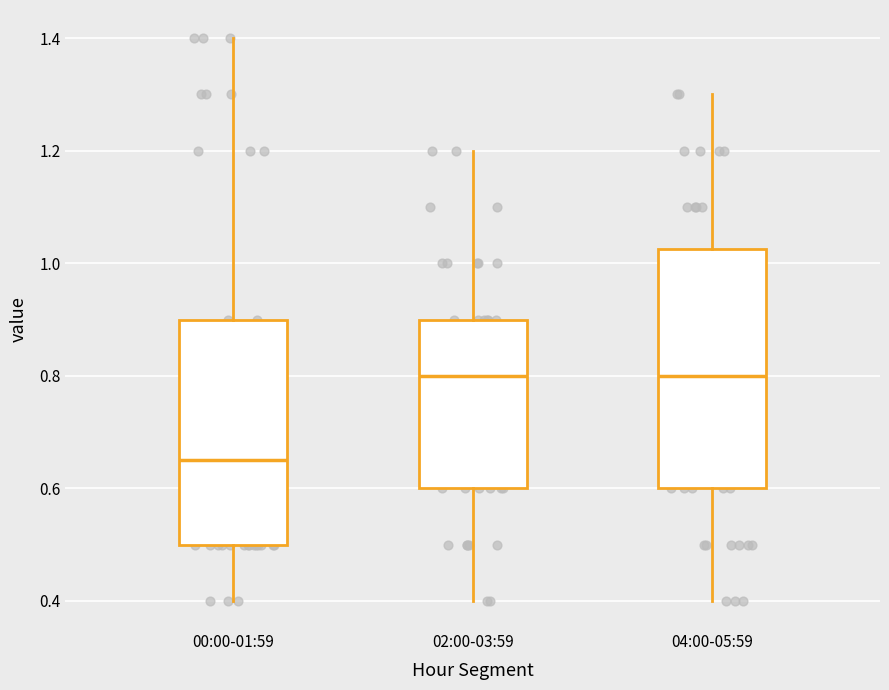

Where does the lower whisker of the box for 00:00-01:59 end on the y-axis? The values are not printed on the chart, so give them approximately, as read against the axis.

0.40